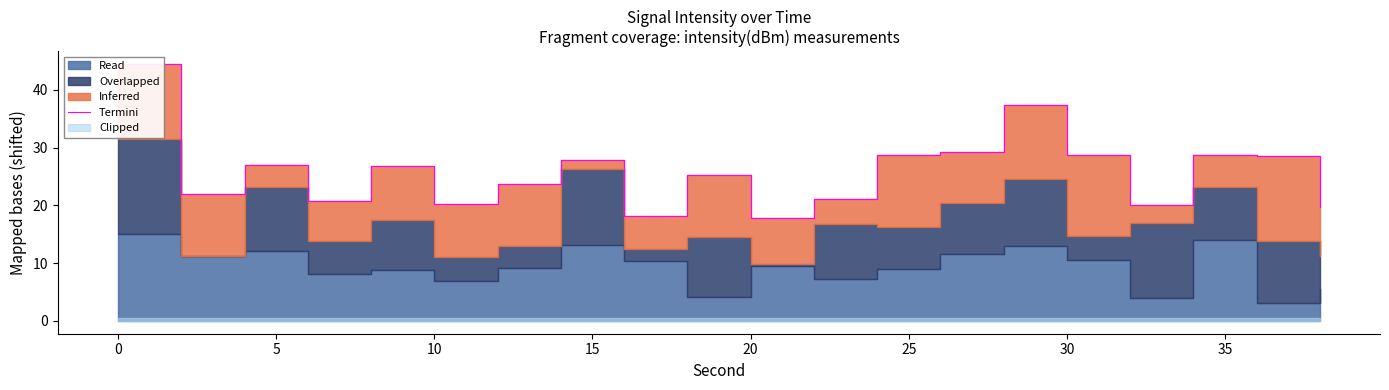

What is the difference between the maximum and minimum values?

26.7